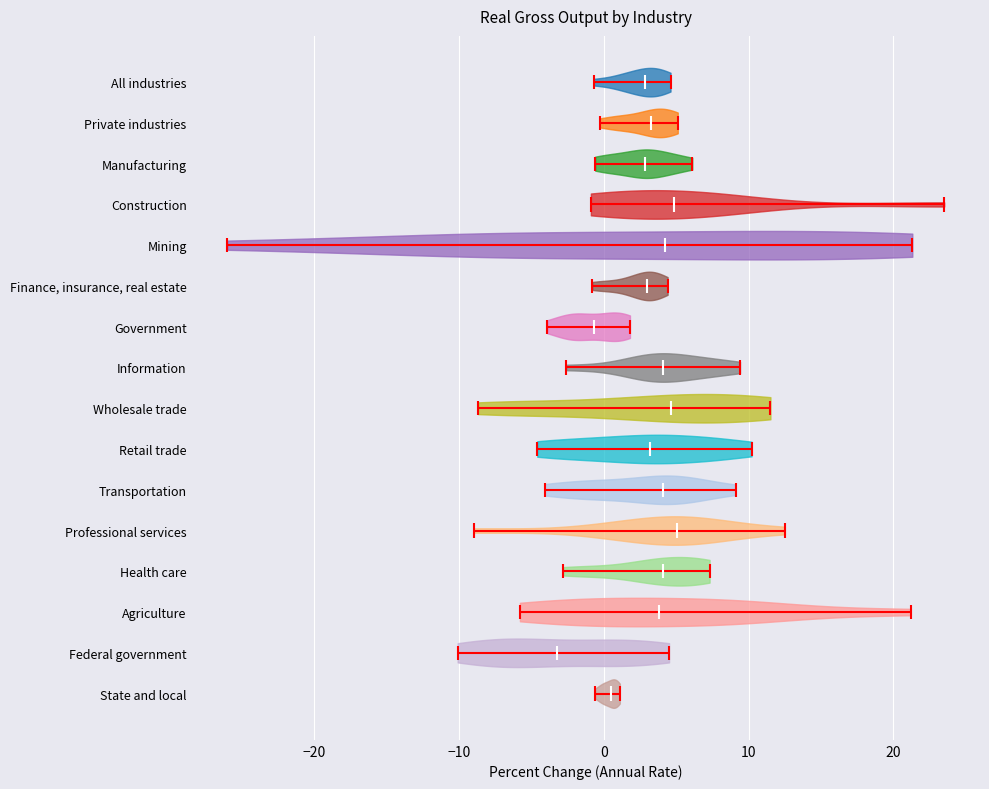

Which violin has the furthest to the left median line?

Federal government